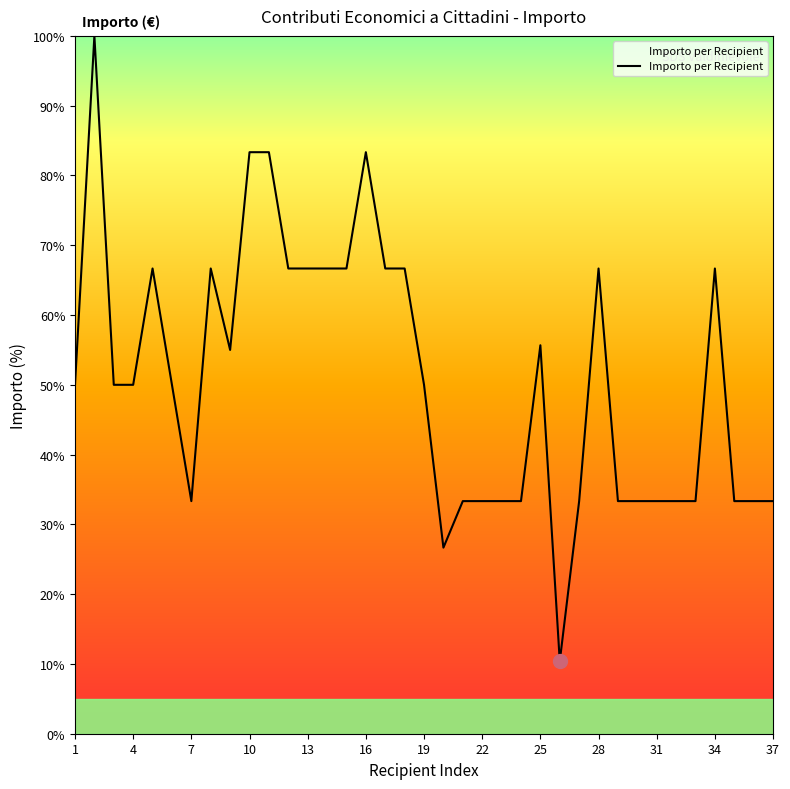

What is the difference between the maximum and minimum values?

89.6